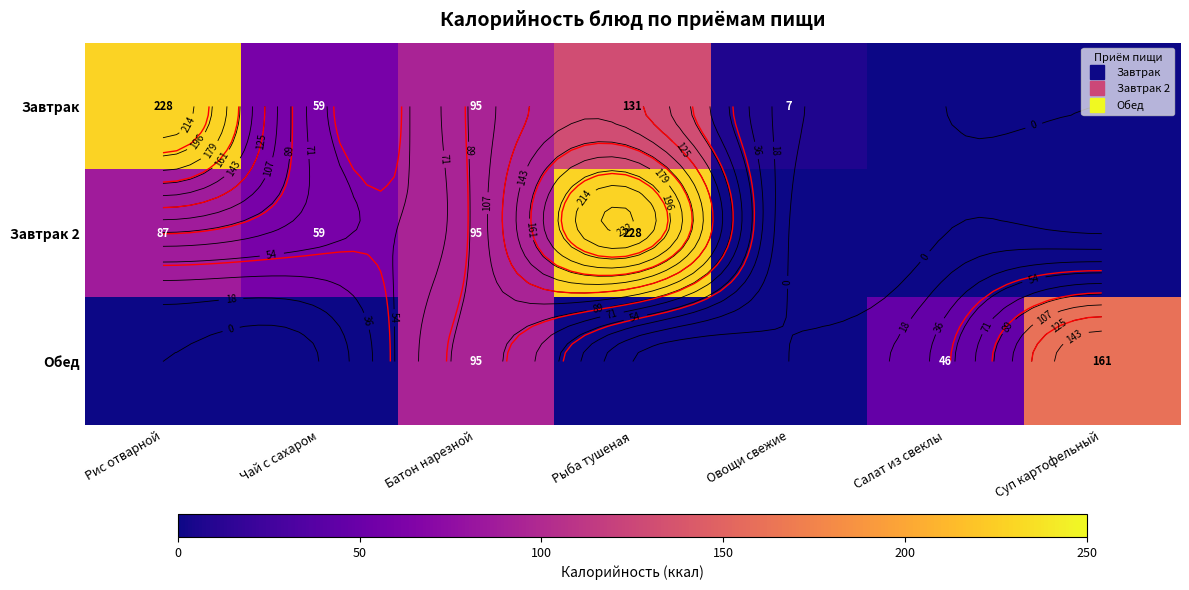

The value of Завтрак 2 at Батон нарезной is 125.3. True or false?

False